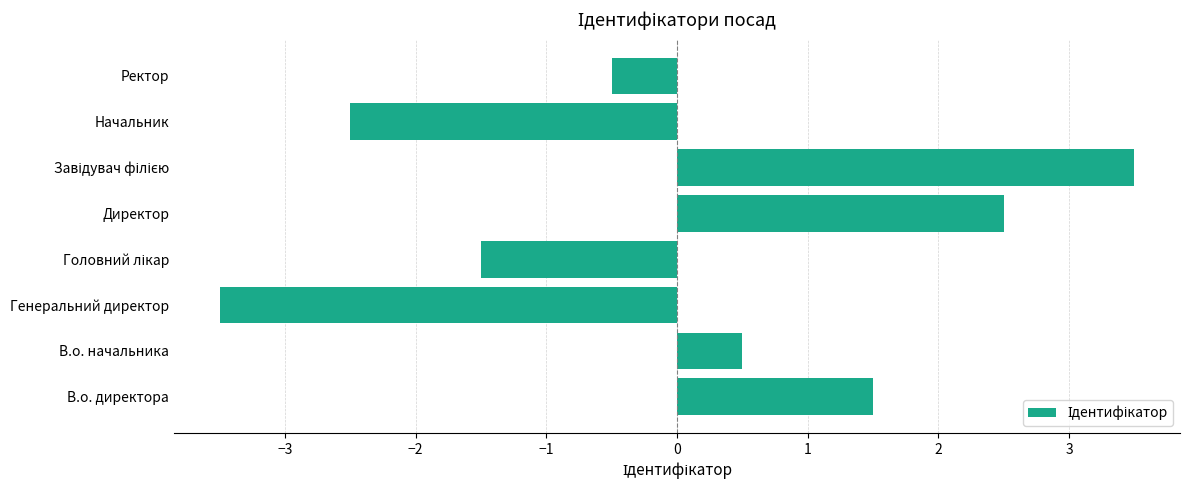

Reading top to bottom, extract all data points from this chart.

-0.5	-2.5	3.5	2.5	-1.5	-3.5	0.5	1.5